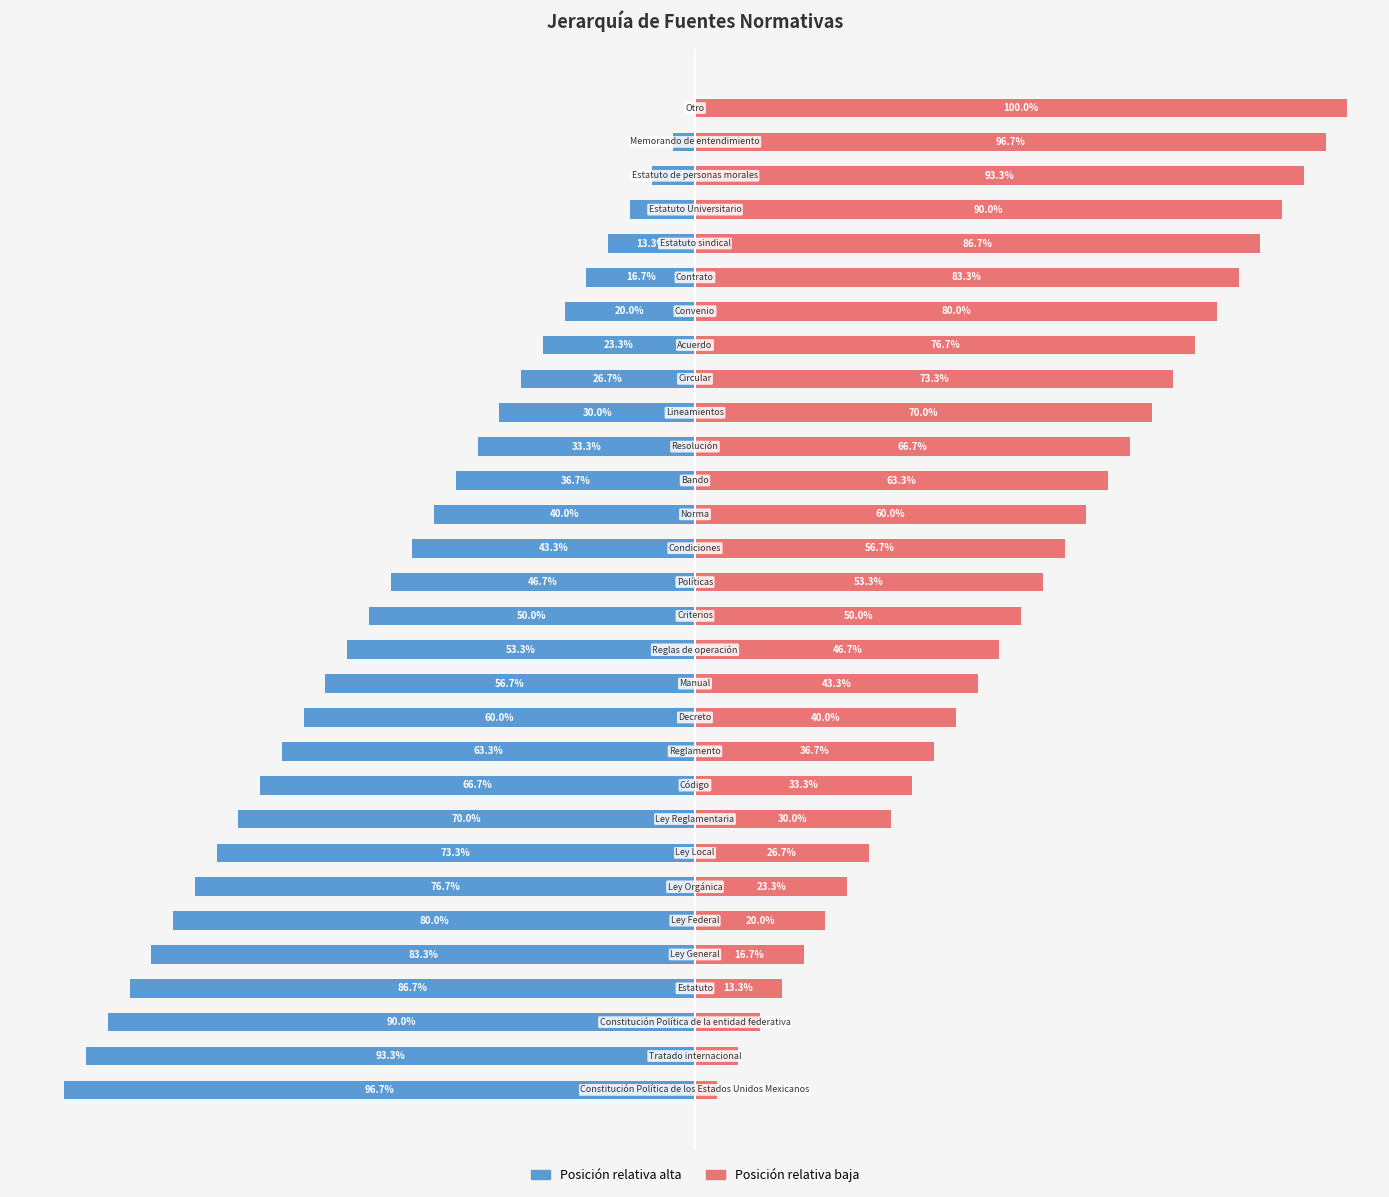

What is the approximate value of Jerarquía (inversa) at 20?

-30.0